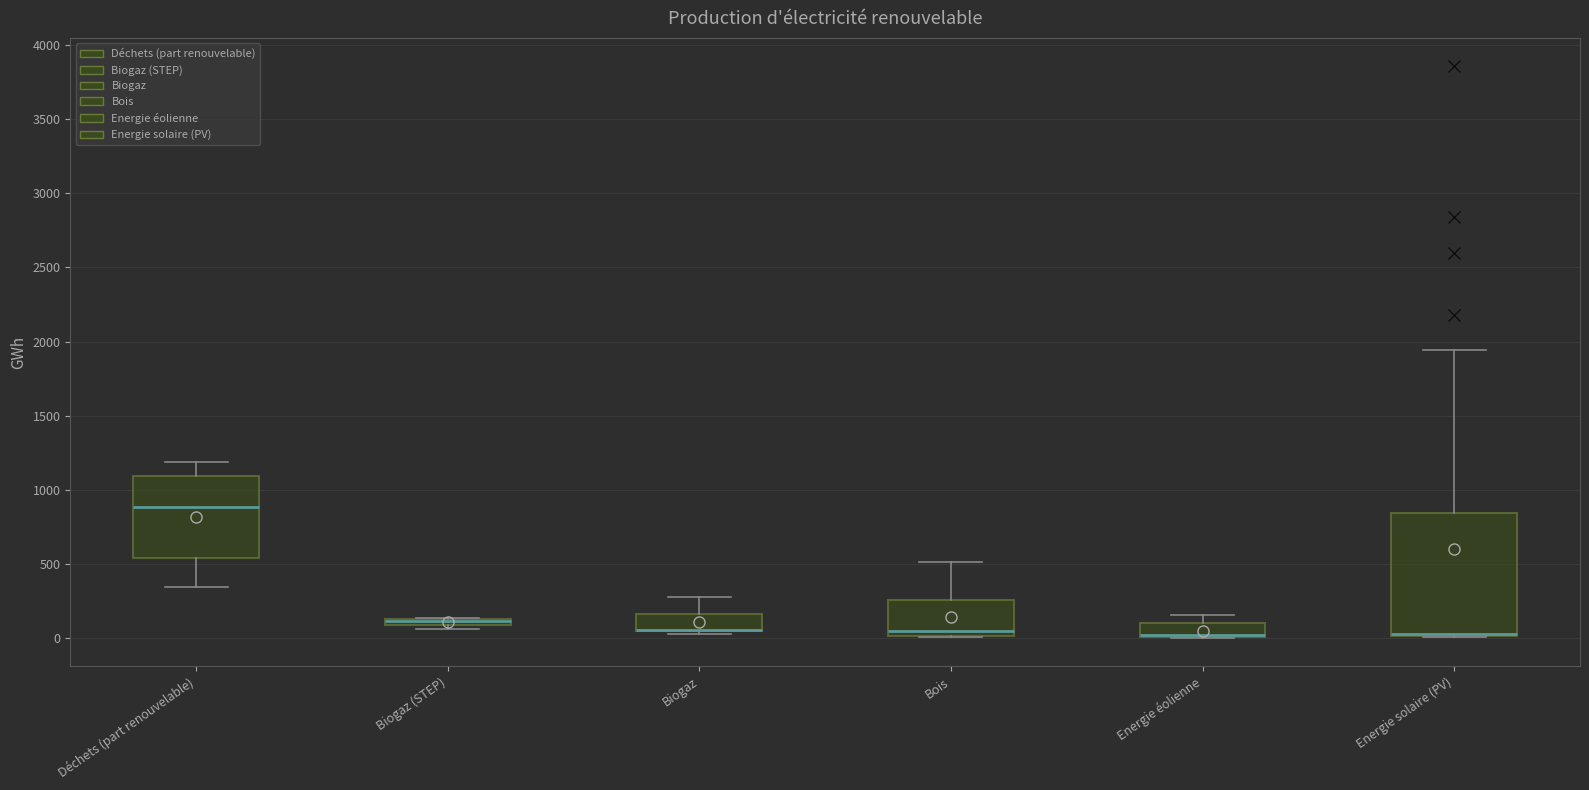

Which box is the tallest, from its lower edge to its upper edge?

Energie solaire (PV)